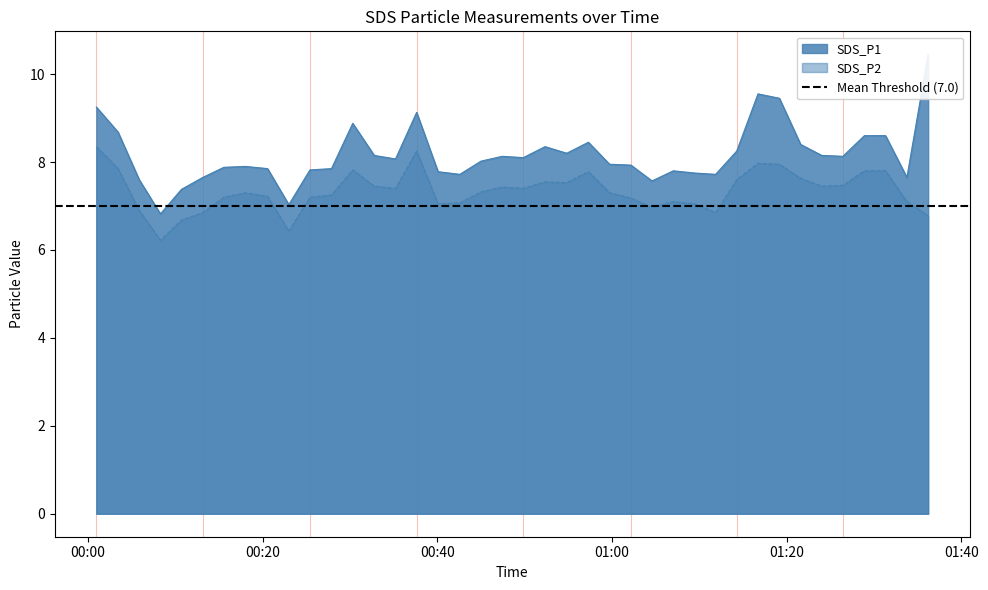

What is the maximum value shown in the chart?

10.4